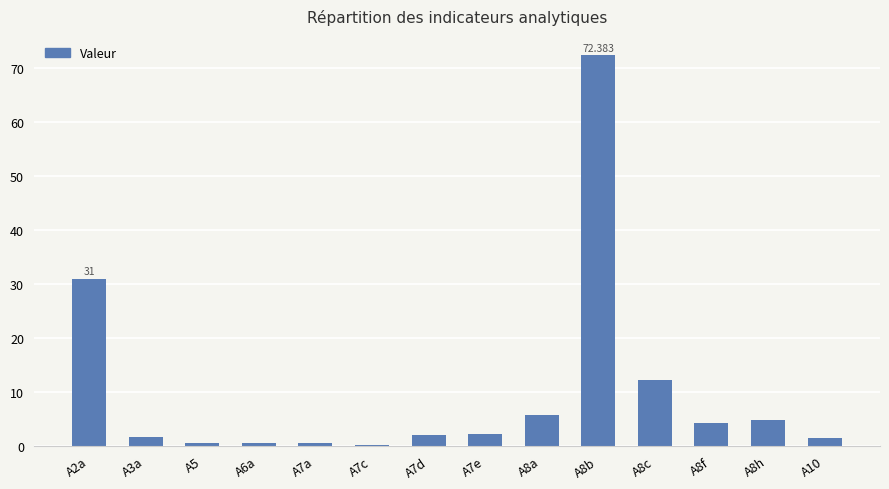

What is the label of the 9th bar from the right?

A7c